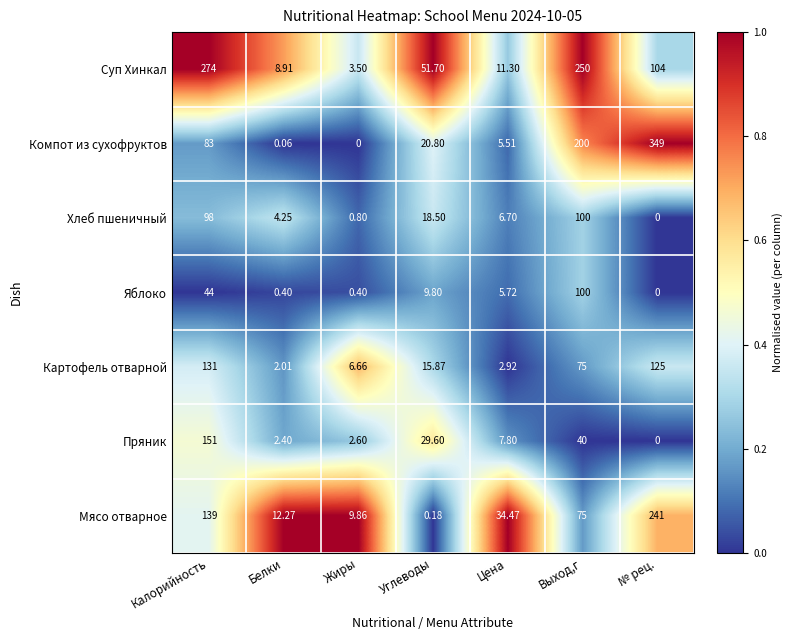

How many data points does each series have?

7